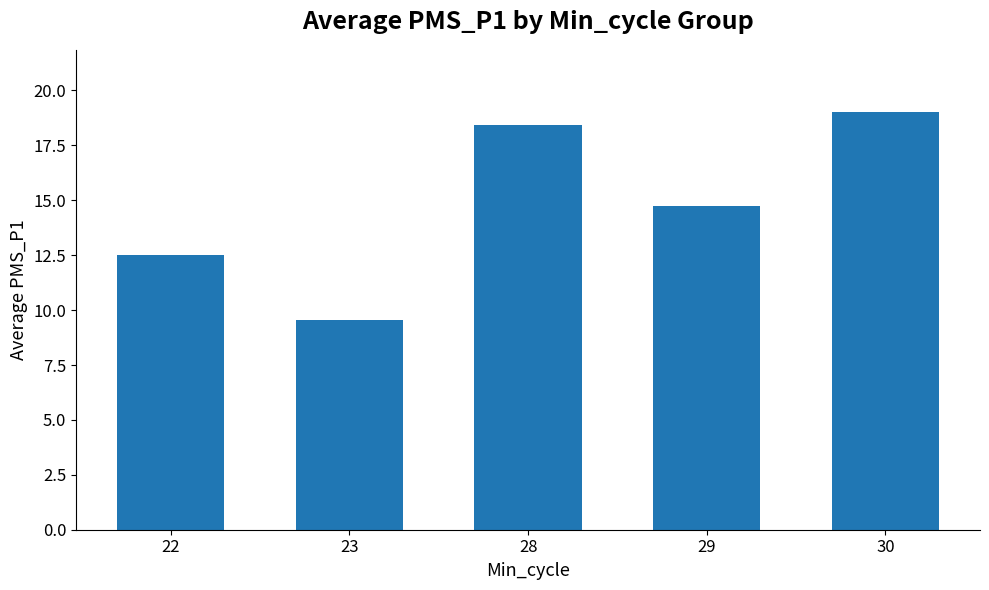

What is the value of the 3rd bar from the left?

18.4